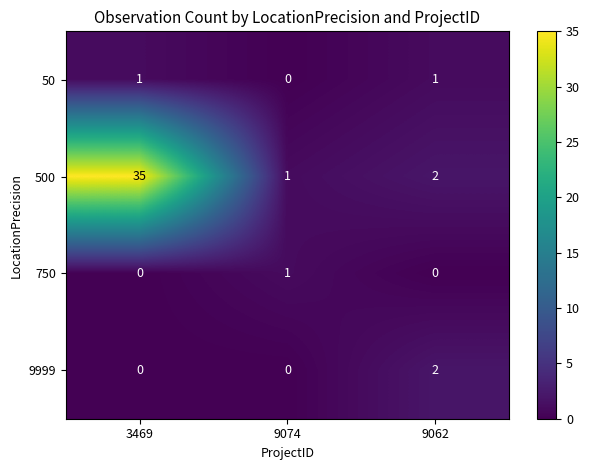

Which series has the largest total across all categories?

500